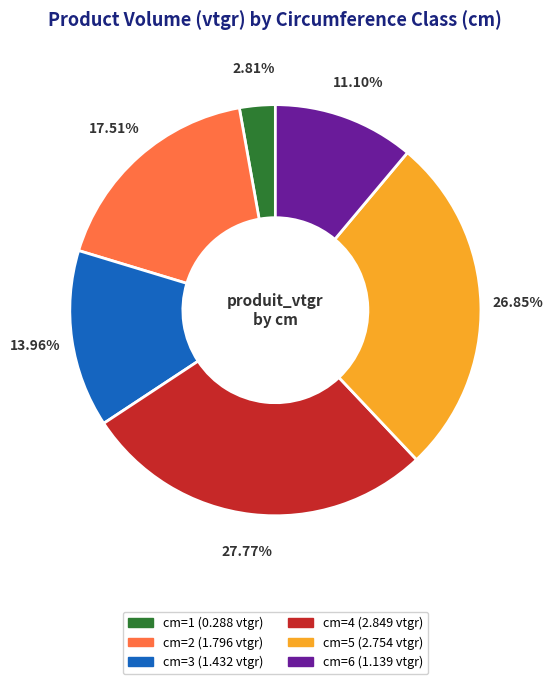

Is there a majority slice in this chart?

No